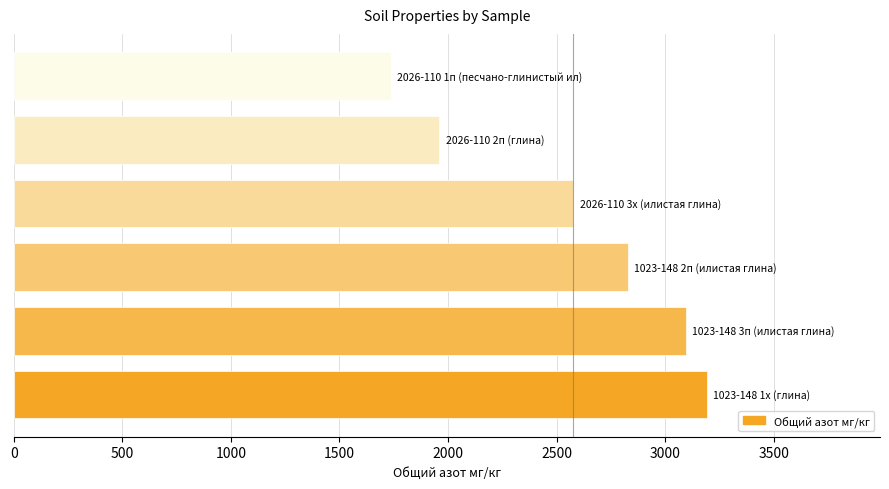

What is the difference between the maximum and second lowest values?

1232